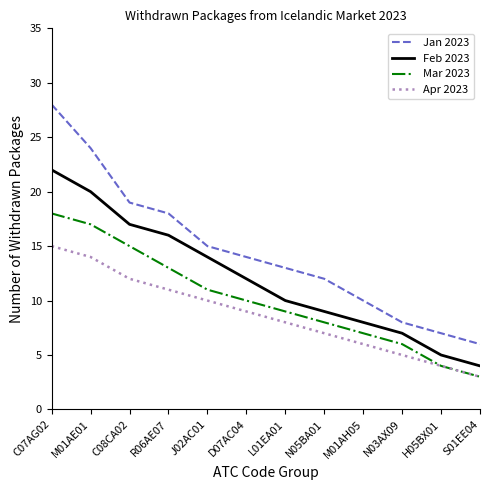

True or false: Apr 2023 and Jan 2023 intersect in this chart.

False